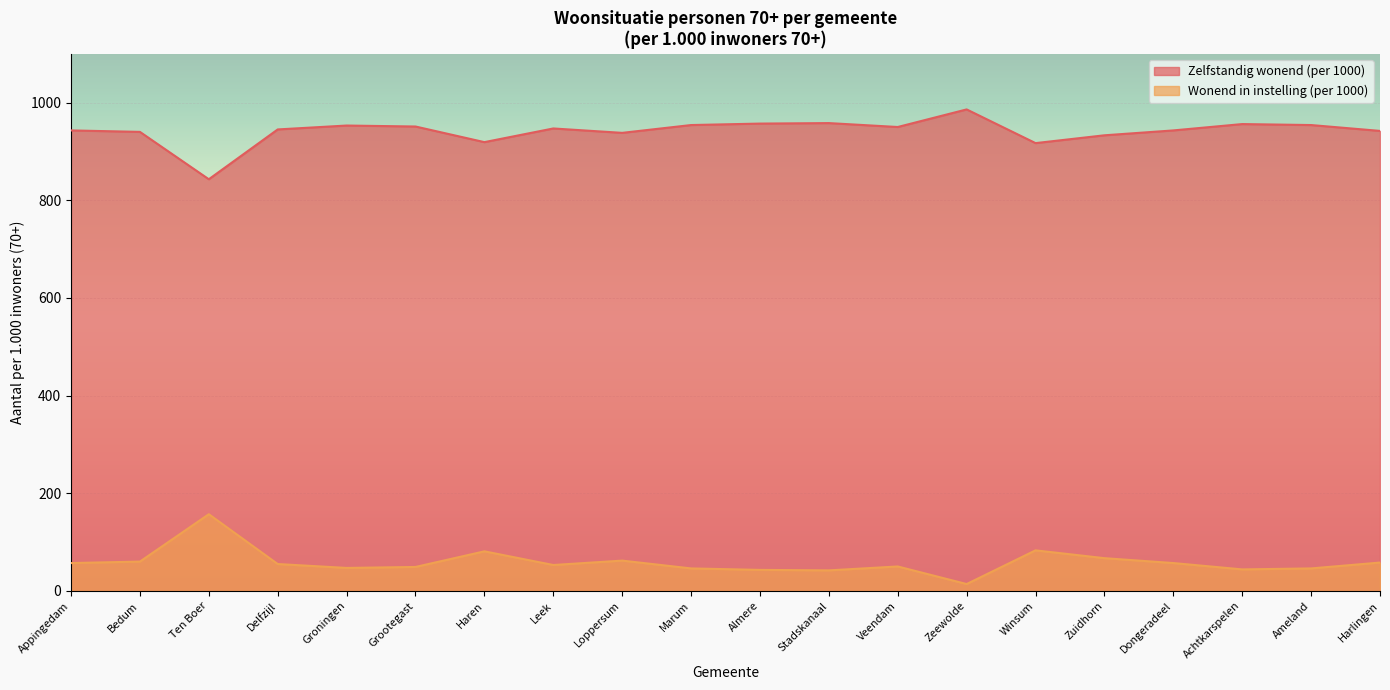

What is the difference between the Wonend in instelling (per 1000) values at Ten Boer and Appingedam?

100